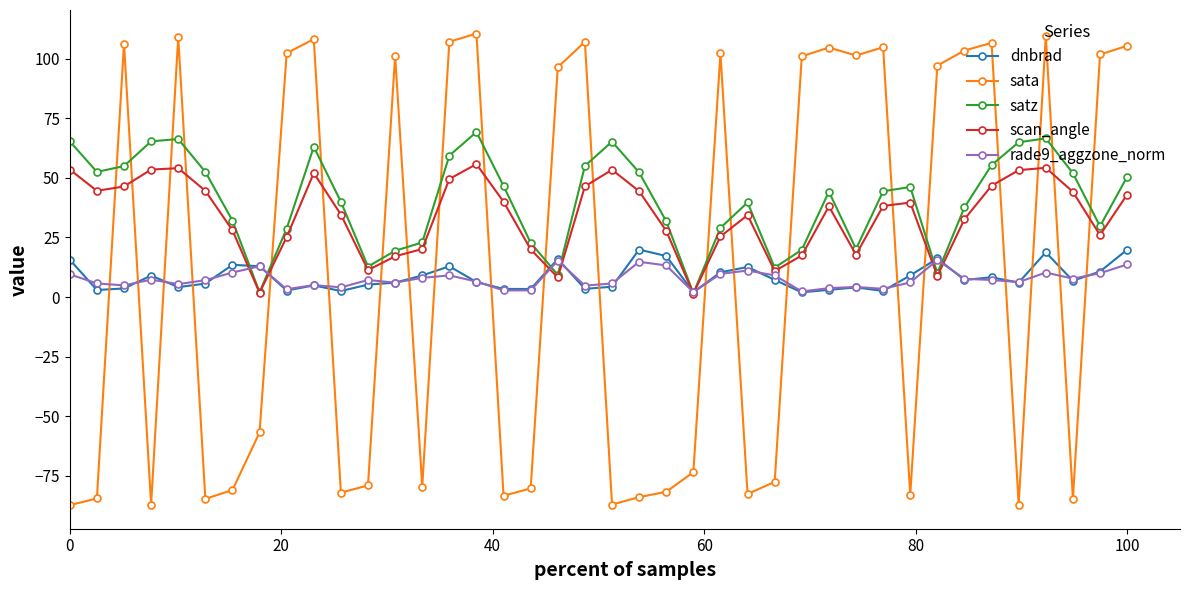

How many intersections are there between scan_angle and sata?

21